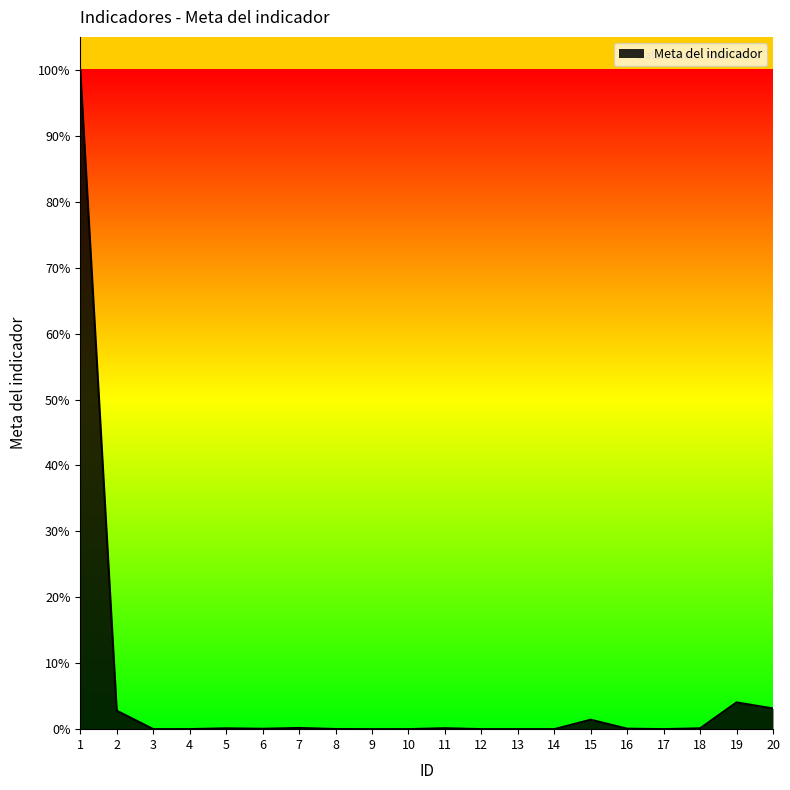

Is it true that the value at 19 is 3935.1?

False